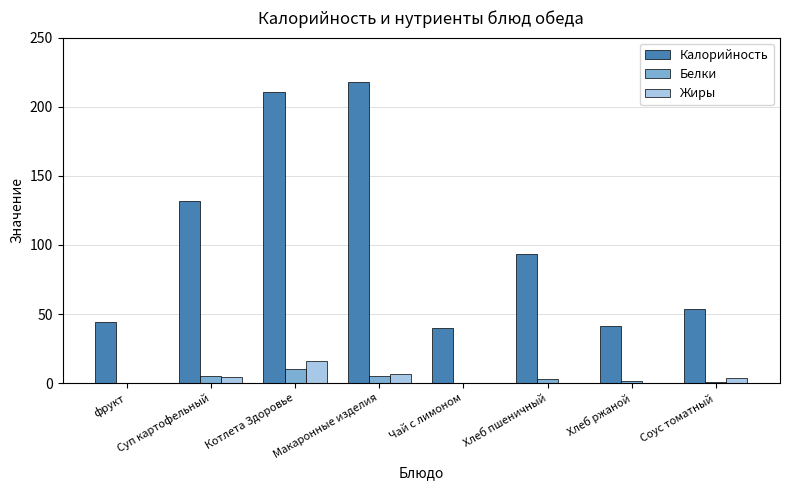

Does the chart contain stacked bars?

No